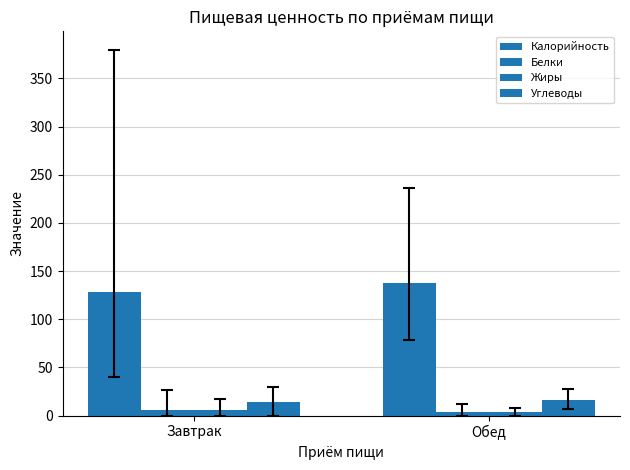

How many distinct data groups are displayed?

4